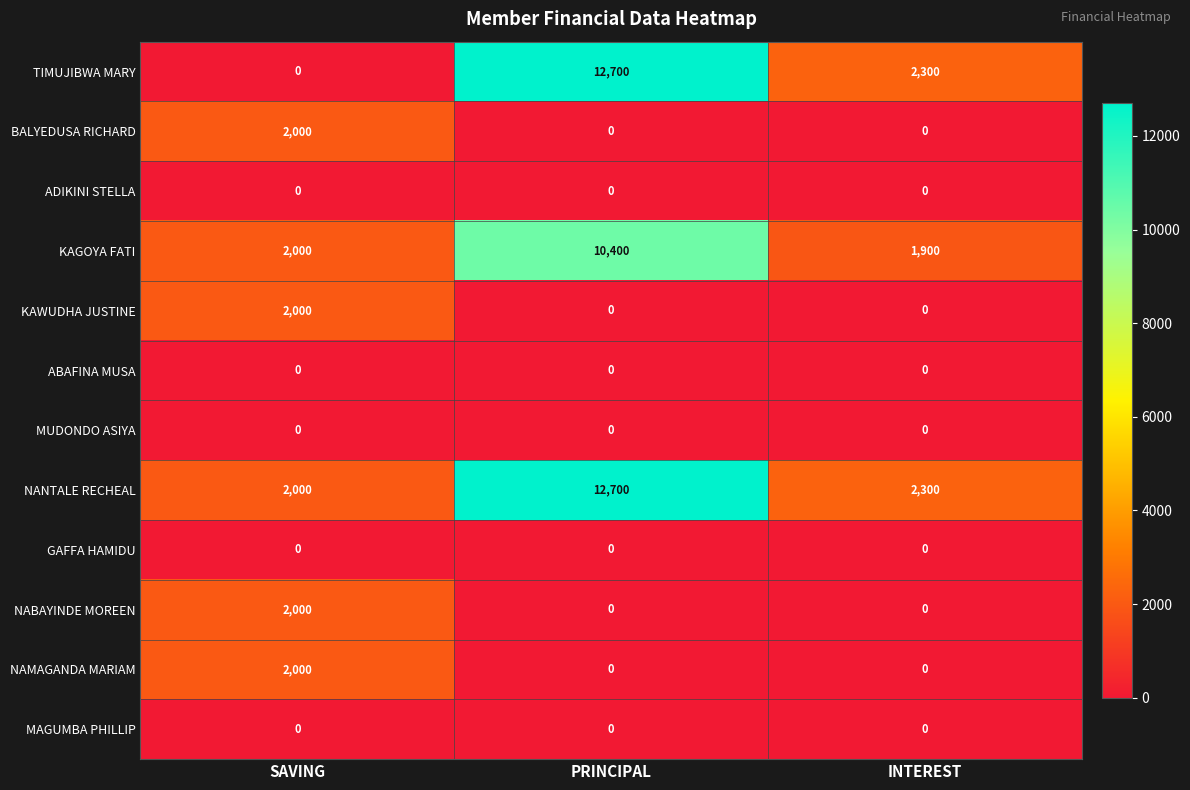

Is it true that KAWUDHA JUSTINE equals -726 at PRINCIPAL?

False